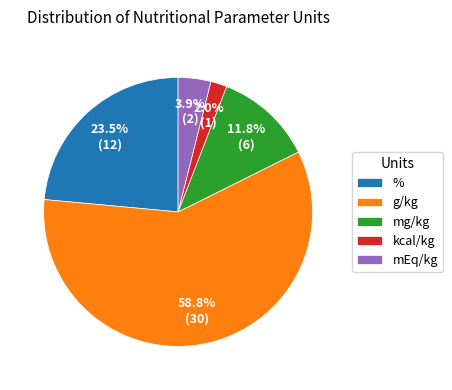

What percentage is NOT represented by %?

76.5%